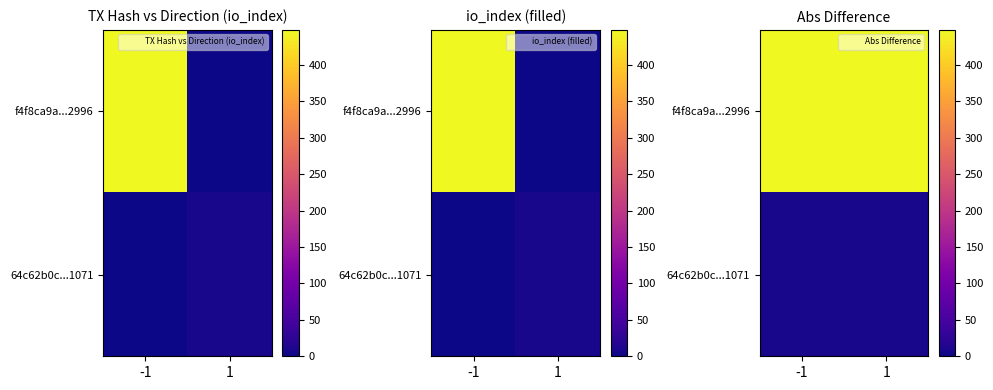

Is it true that 64c62b0c...1071 equals 7 at 1?

True